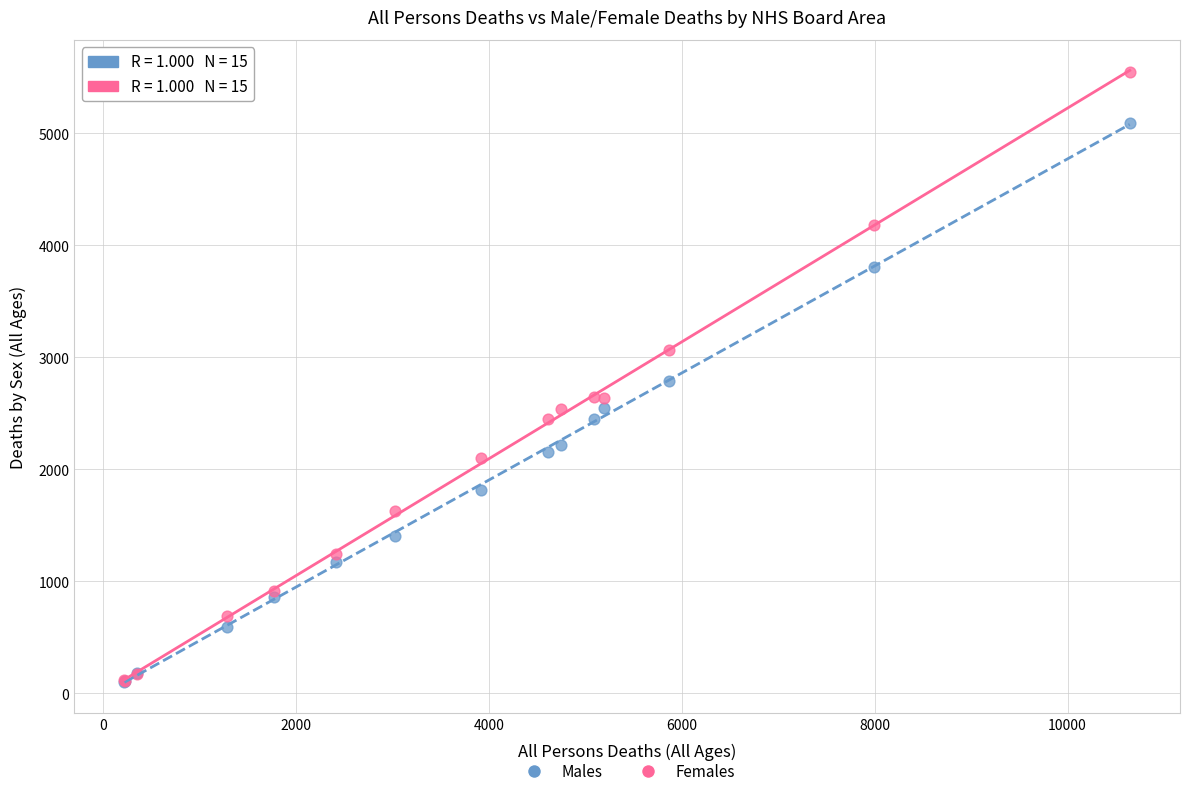

What are all the series names shown in the legend?

Males, Females